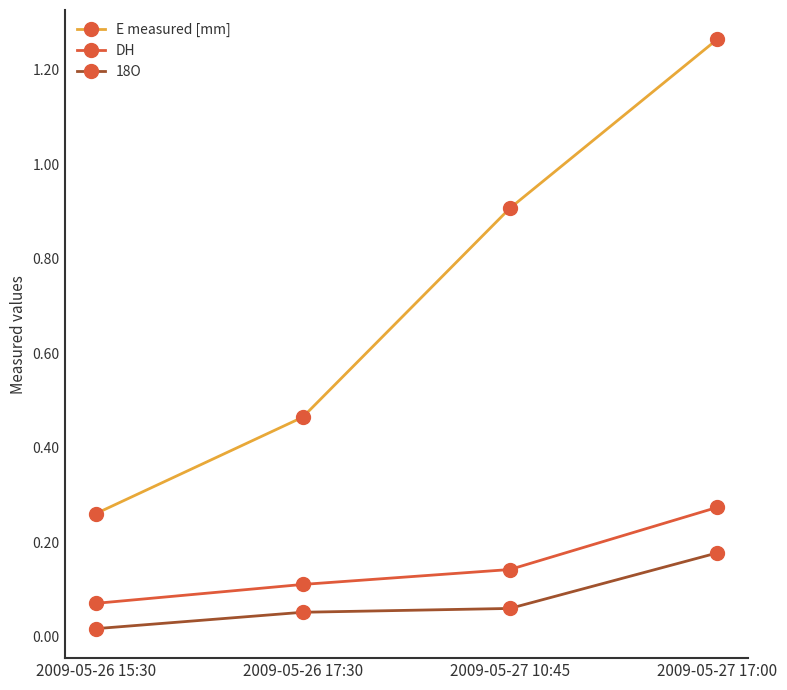

True or false: 18O and DH intersect in this chart.

False